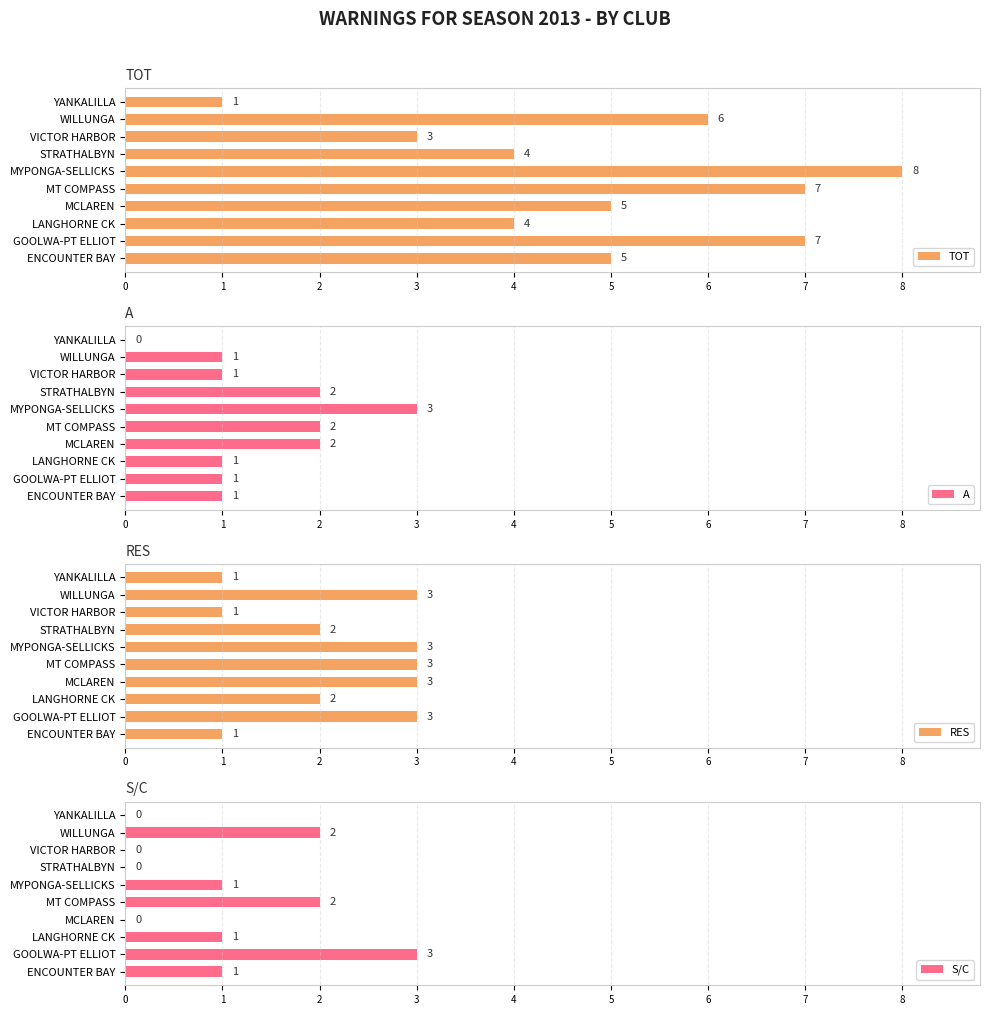

What value does the TOT series have at MYPONGA-SELLICKS?

8